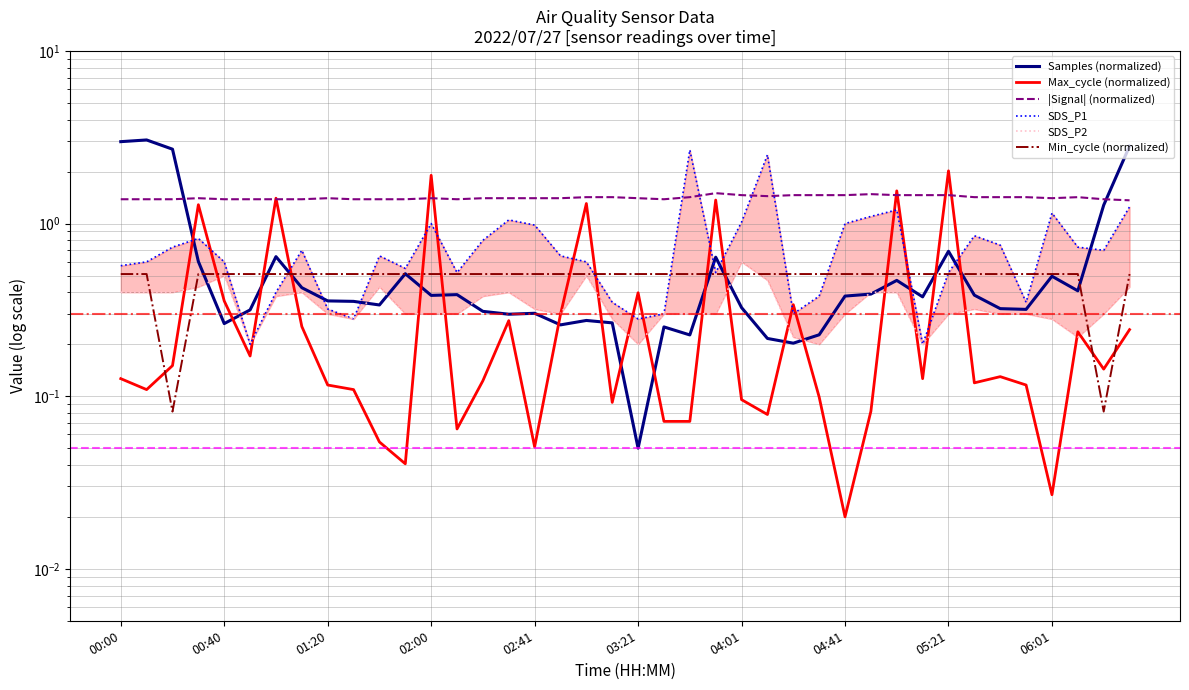

True or false: Samples (normalized) and SDS_P2 cross at least once.

True